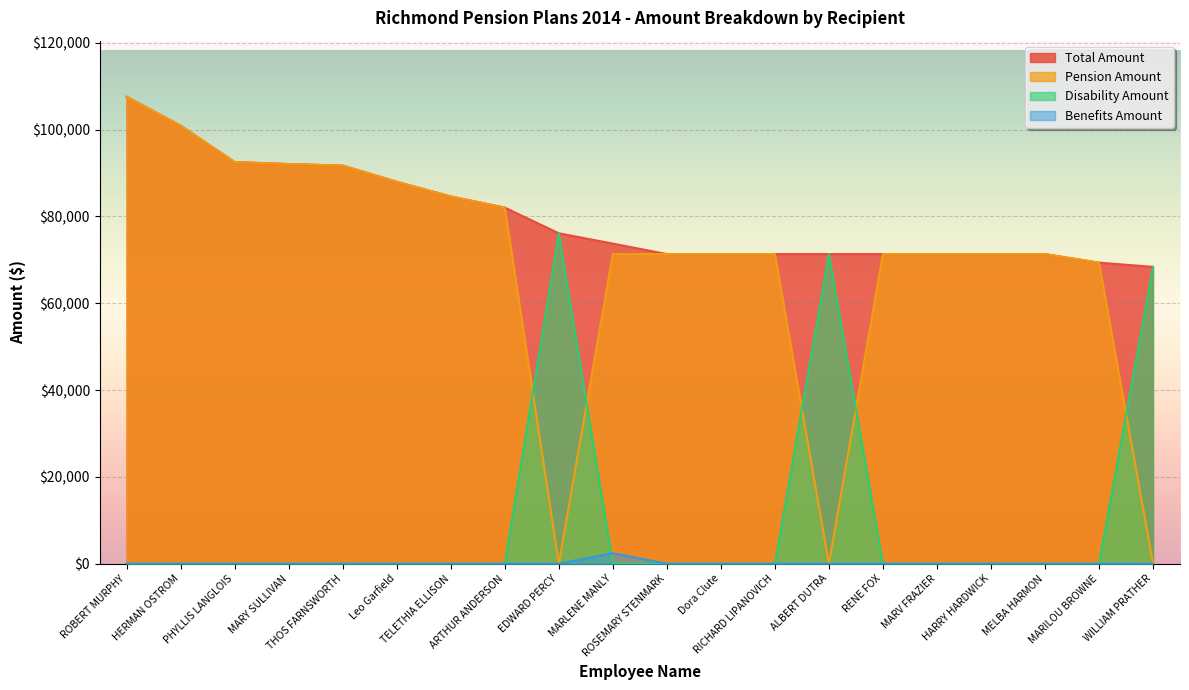

Which has a higher value, MARV FRAZIER or EDWARD PERCY?

EDWARD PERCY